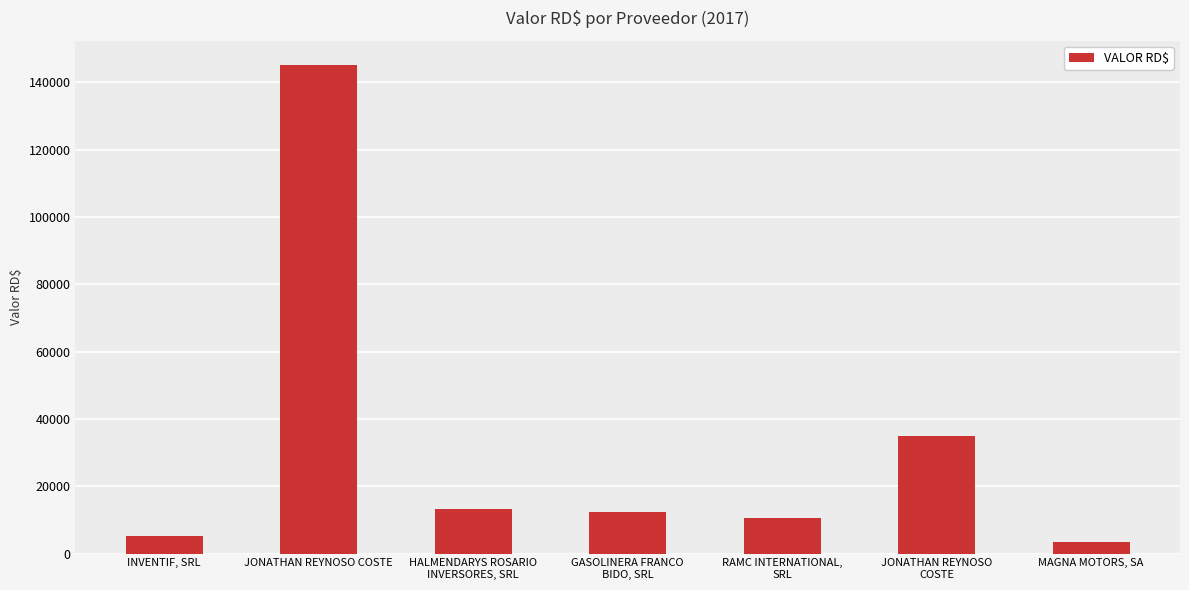

What is the label of the 4th bar from the right?

GASOLINERA FRANCO
BIDO, SRL